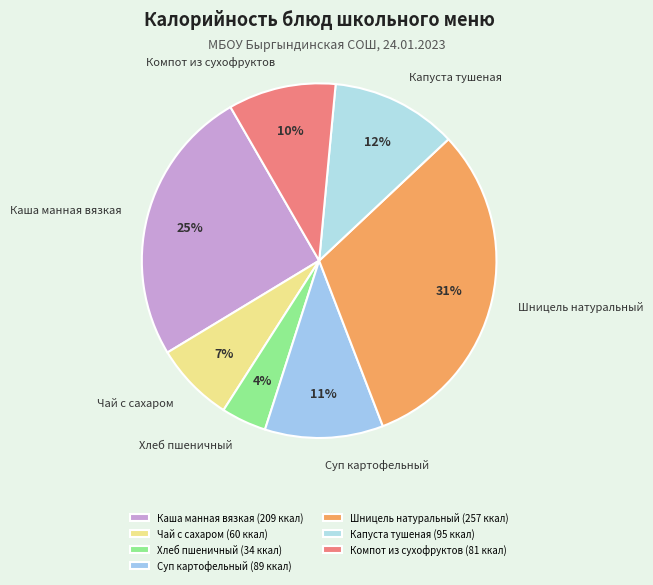

Does Хлеб пшеничный account for over 50% of the chart?

No